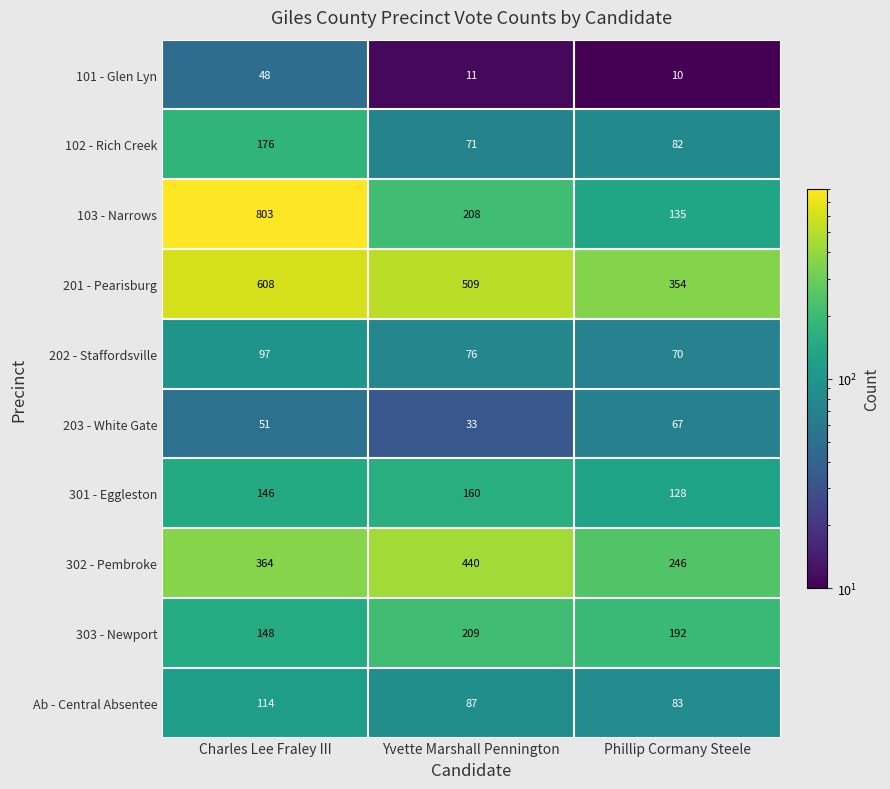

Count the 103 - Narrows values in the range 135 to 803.

3